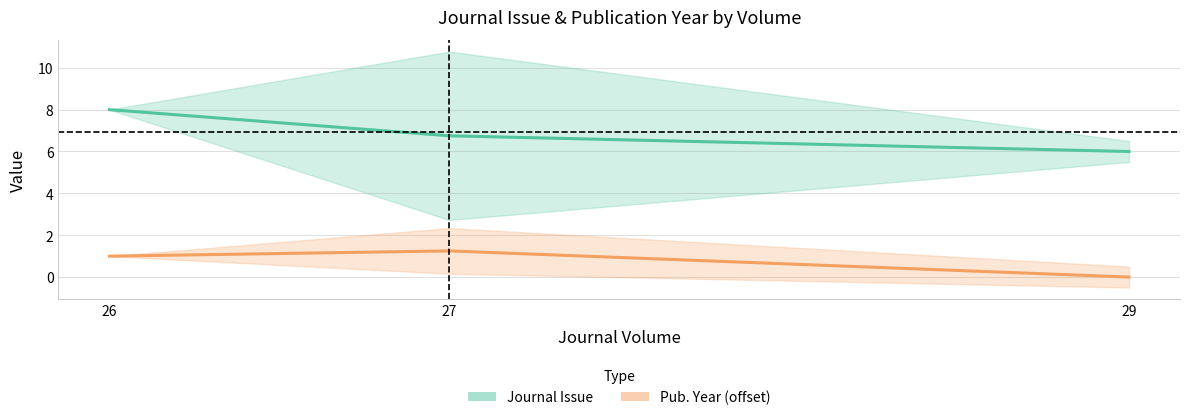

What is the sum of the Journal Issue values at 27 and 29?

12.8